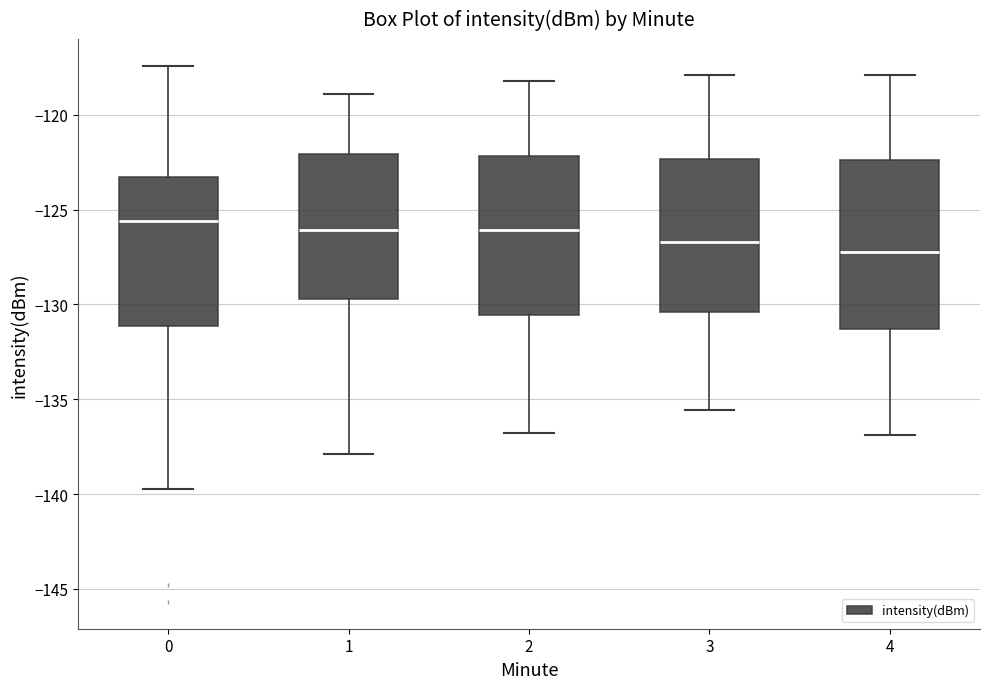

Where is the lower edge of the box at x = 2 on the y-axis? The values are not printed on the chart, so give them approximately, as read against the axis.

-130.5